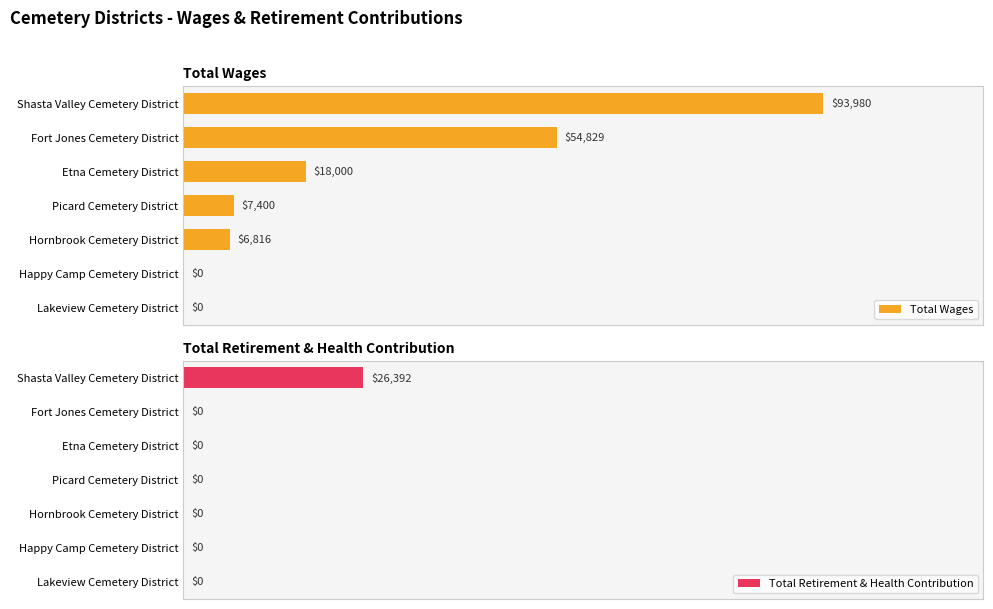

Where is Total Wages nearest to the value 46990?

Fort Jones Cemetery District